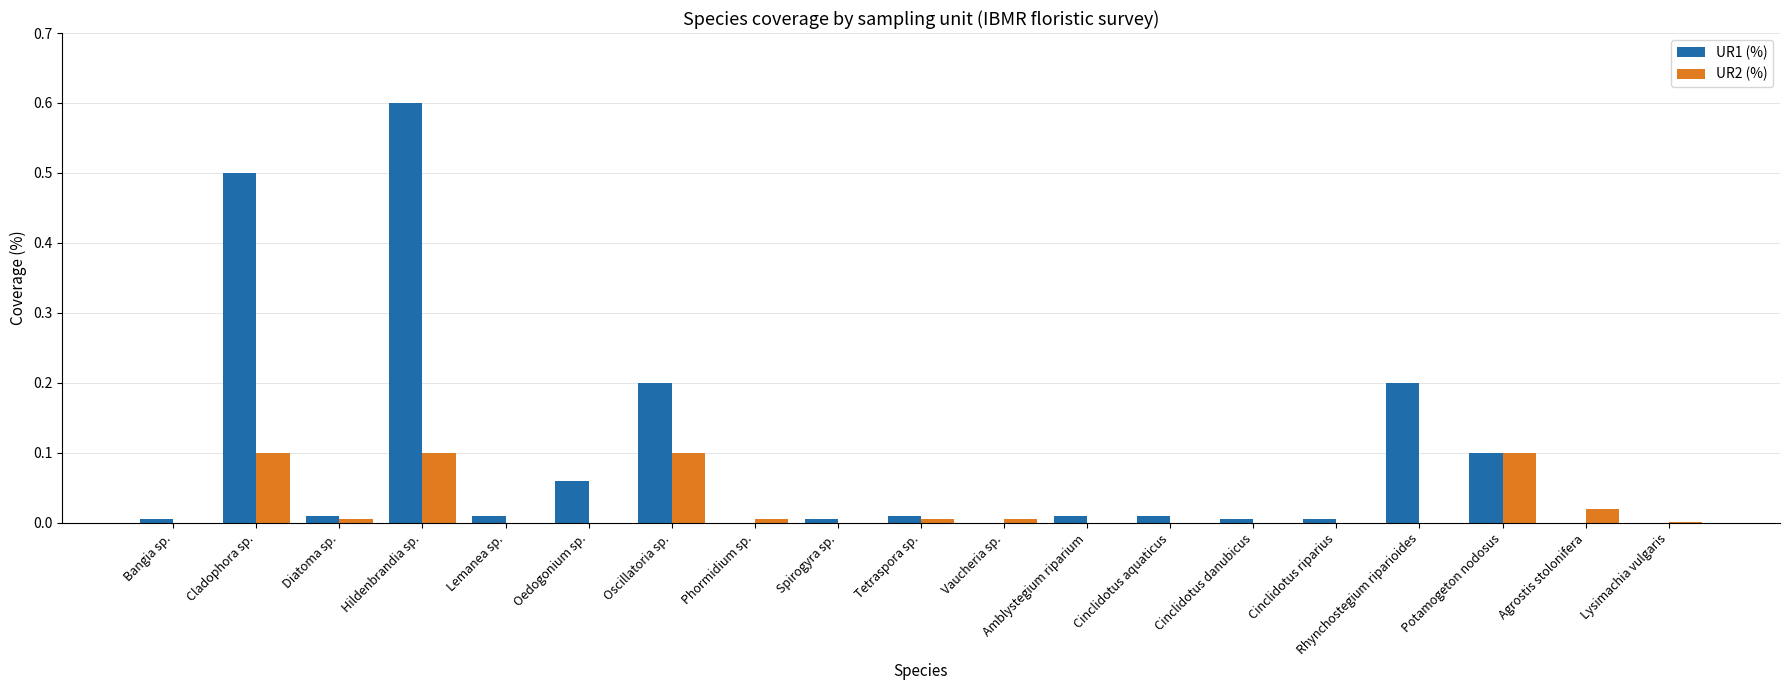

What is the sum of all UR2 (%) values?

0.4